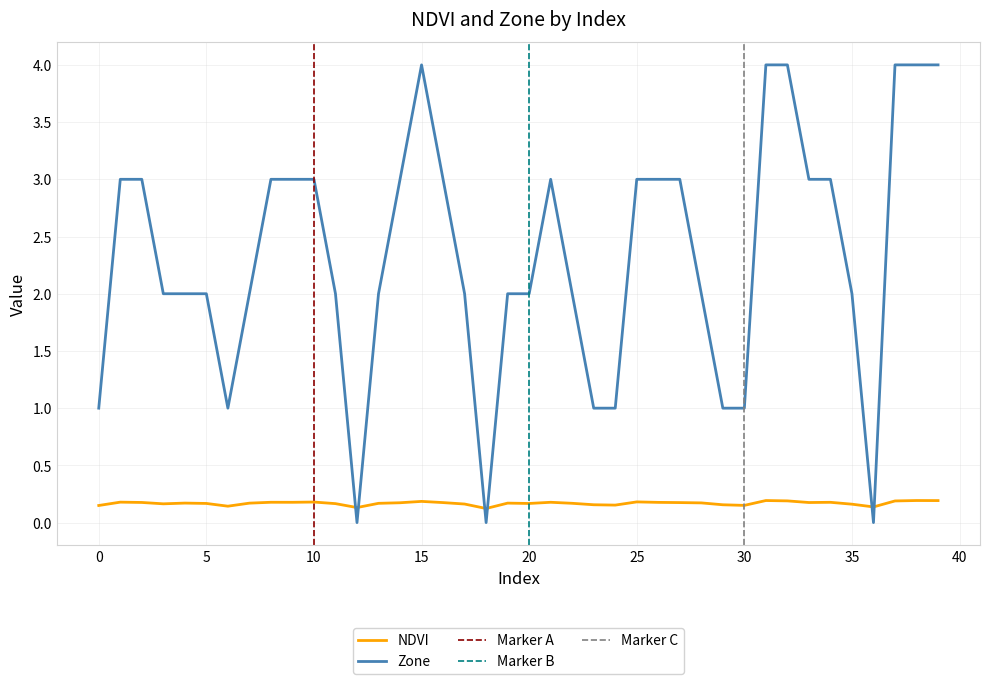

Is the value of Zone at 15 greater than the value of NDVI at 11?

Yes